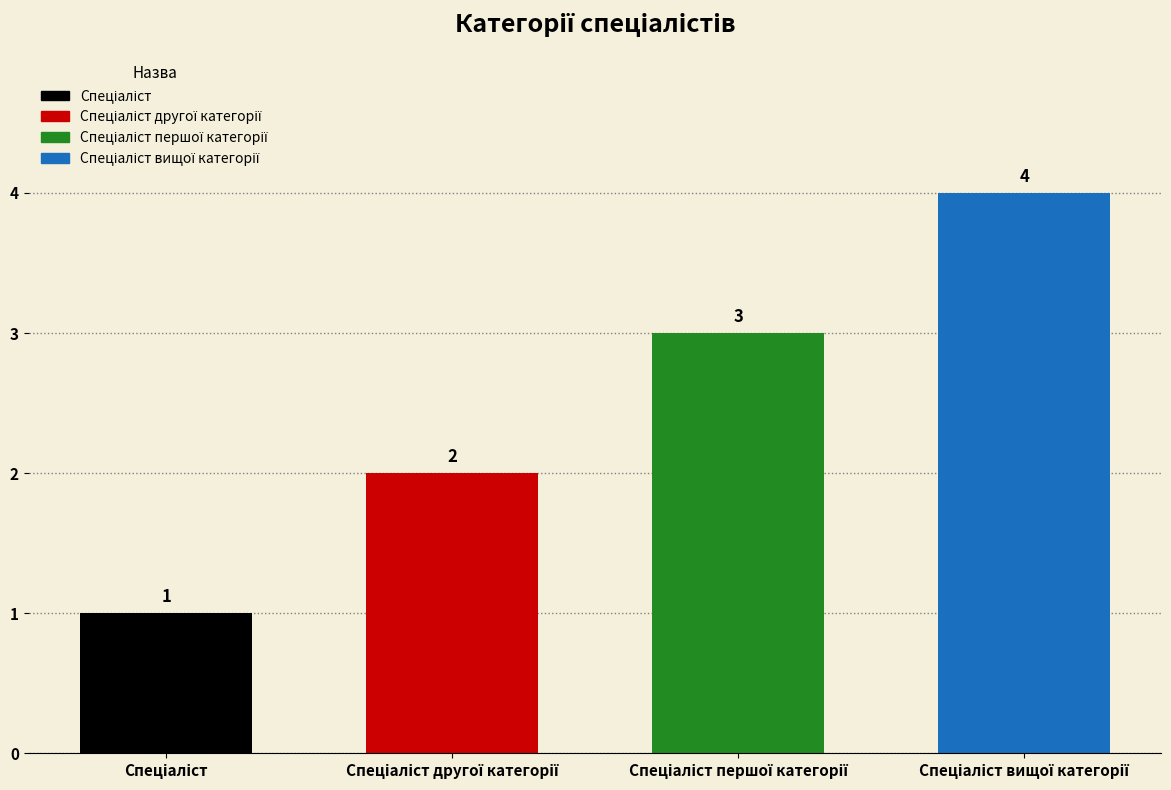

What is the sum of all values?

10